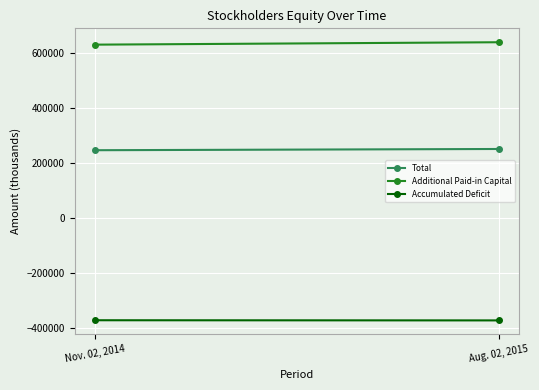

What is the difference between the highest and lowest values at Nov. 02, 2014?

1001847